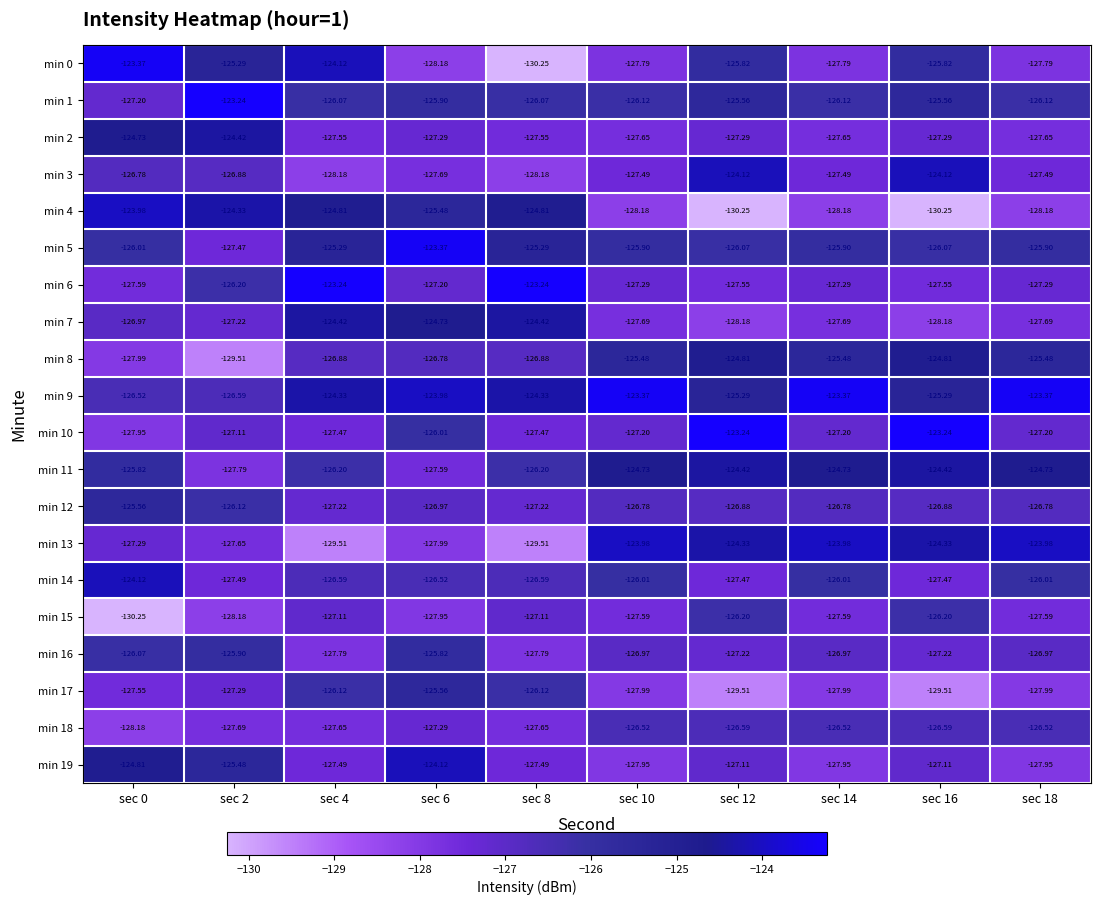

How many data points in min 4 are less than -125?

6